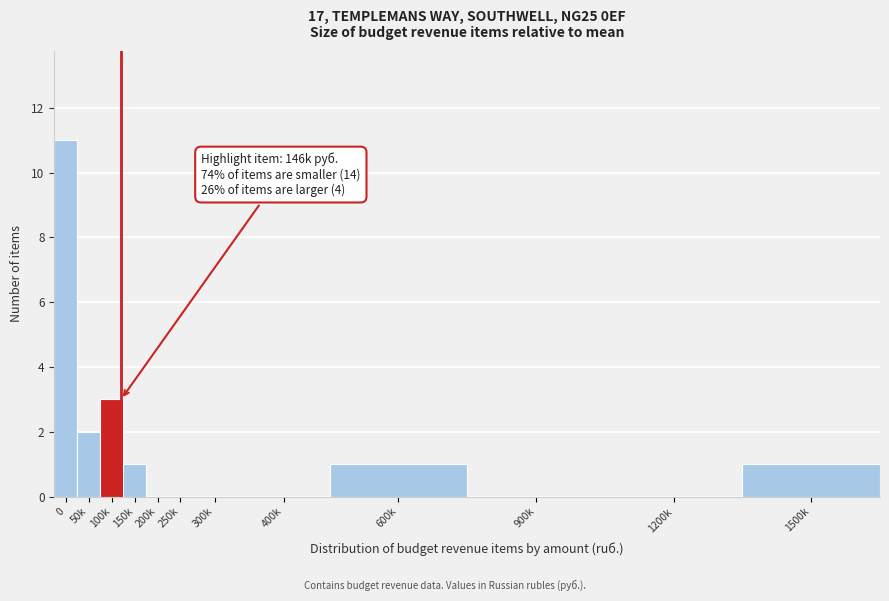

Reading left to right, extract all data points from this chart.

0=11	50k=2	100k=3	150k=1	200k=0	250k=0	300k=0	400k=0	600k=1	900k=0	1200k=0	1500k=1